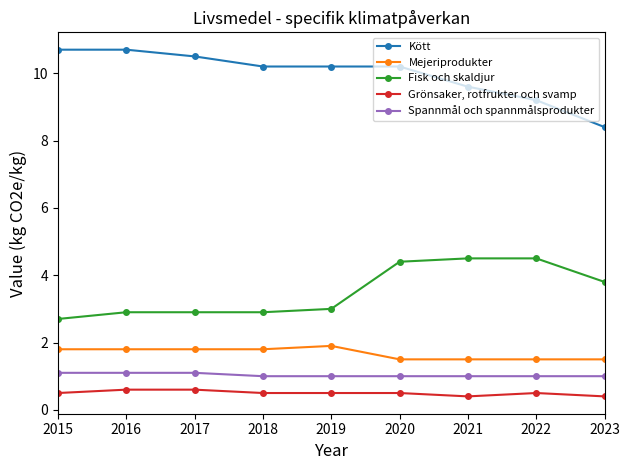

At which category is the sum across all series the highest?

2020